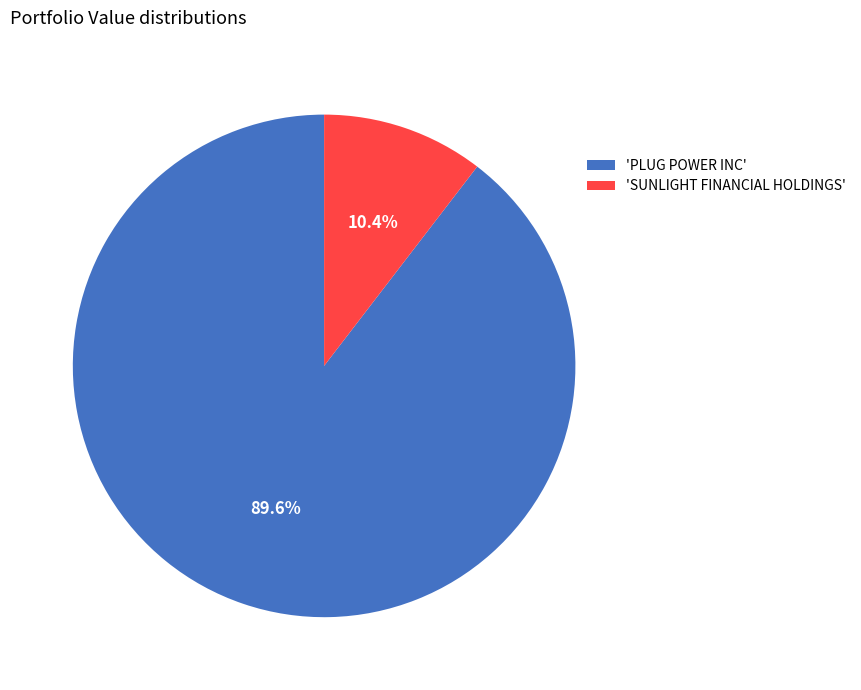

Which has a higher value, 'PLUG POWER INC' or 'SUNLIGHT FINANCIAL HOLDINGS'?

'PLUG POWER INC'